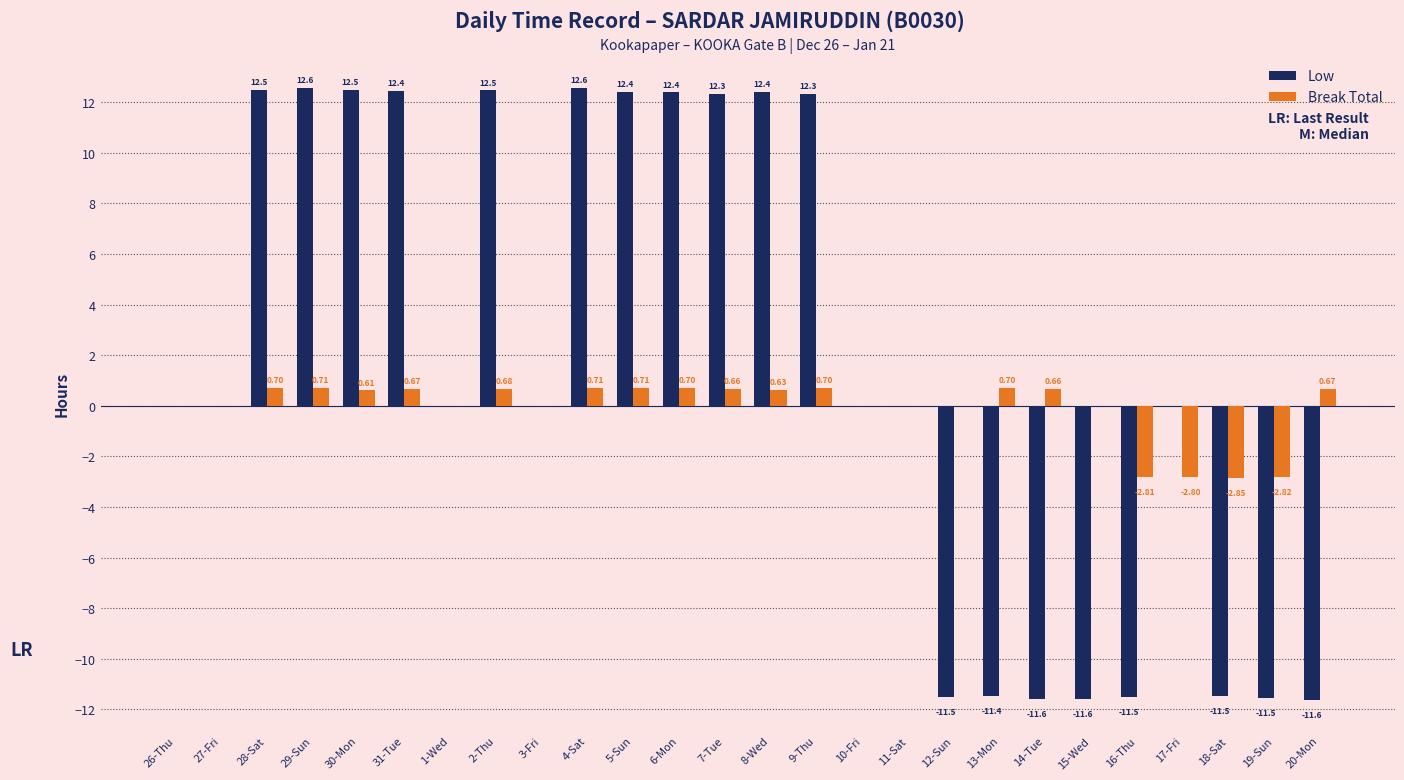

Which series changed the most between 27-Fri and 6-Mon?

Low